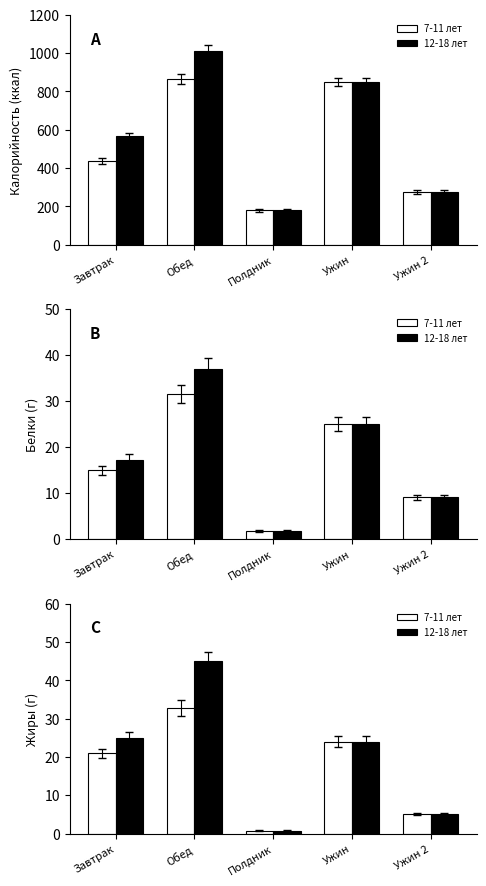

Rank the series at Ужин from highest to lowest value.

7-11 лет, 12-18 лет